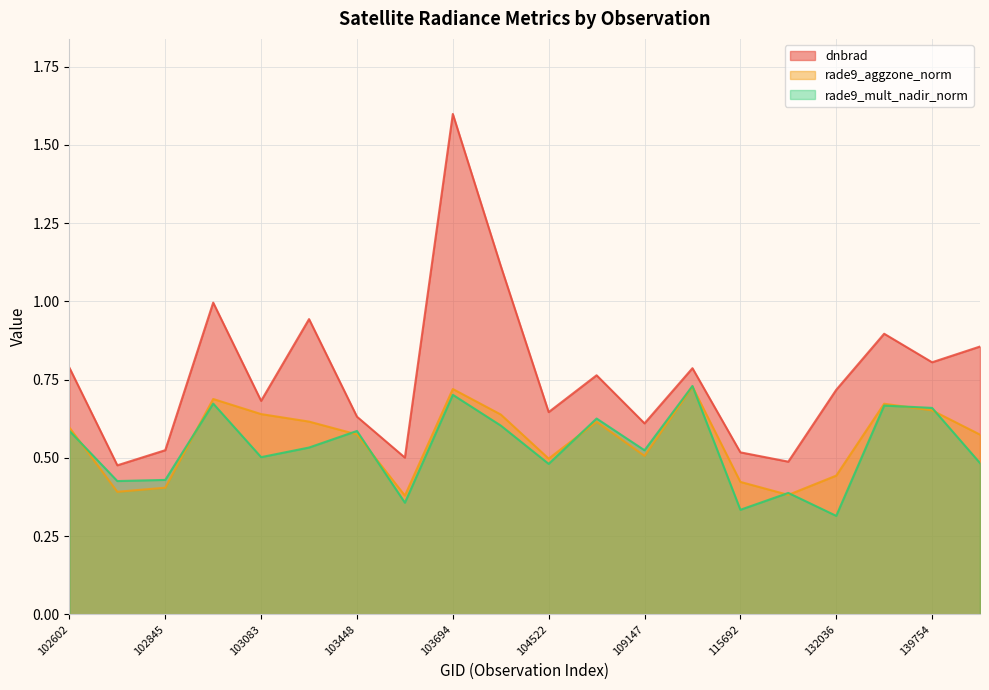

At how many categories does at least one series exceed 1?

2